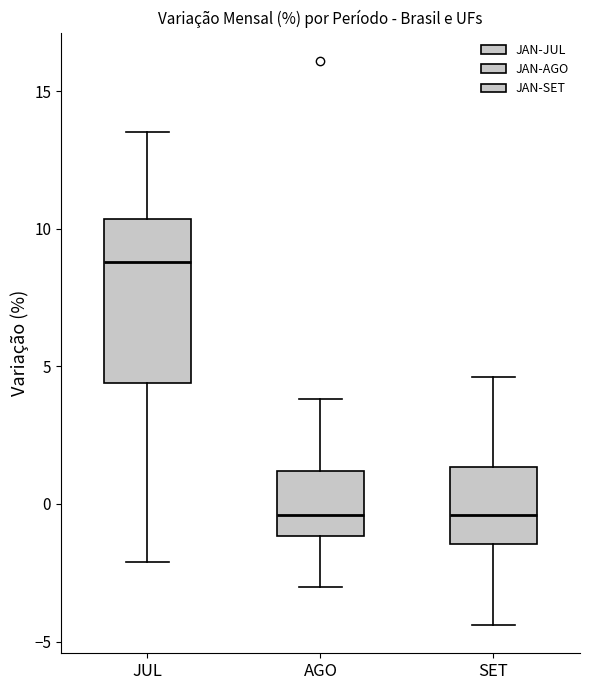

Reading left to right, transcribe this box plot: for each box, give where its median line is, the range the box spans, and where its two whiskers end, as read against the y-axis. The values are not printed on the chart, so give them approximately, as read against the axis.

JUL: median 9.0, box 4.5 to 10.5, whiskers -2.0 to 13.5
AGO: median -0.5, box -1.0 to 1.0, whiskers -3.0 to 4.0
SET: median -0.5, box -1.5 to 1.5, whiskers -4.5 to 4.5